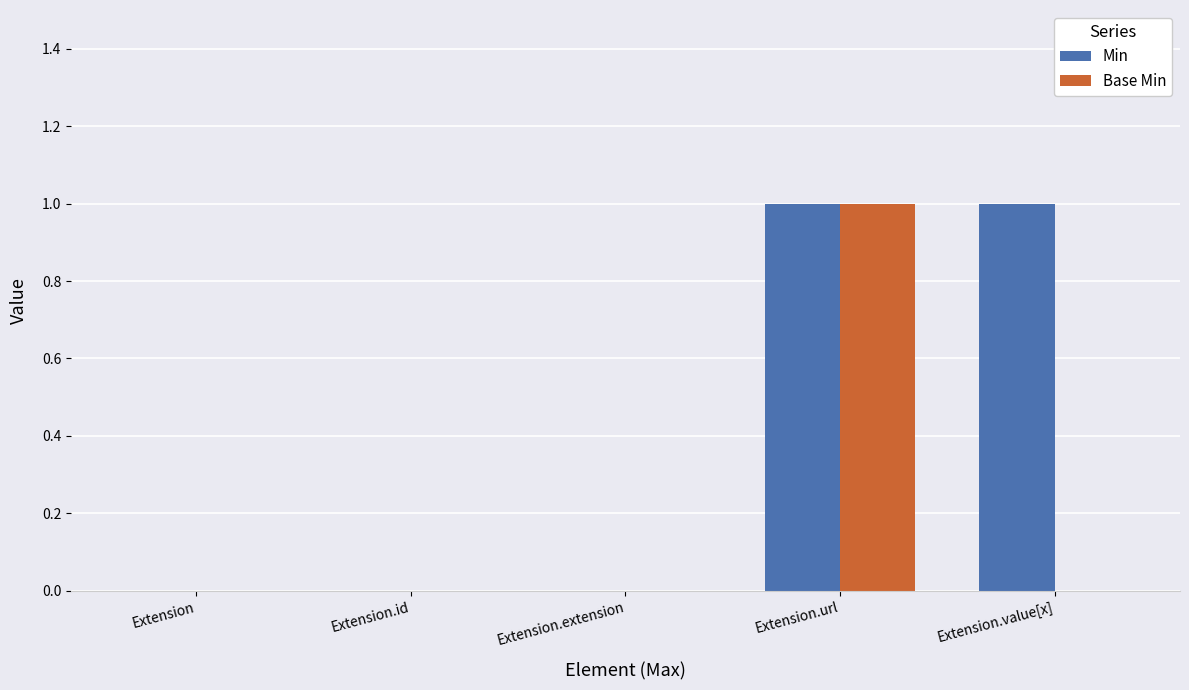

How many series are shown in this chart?

2